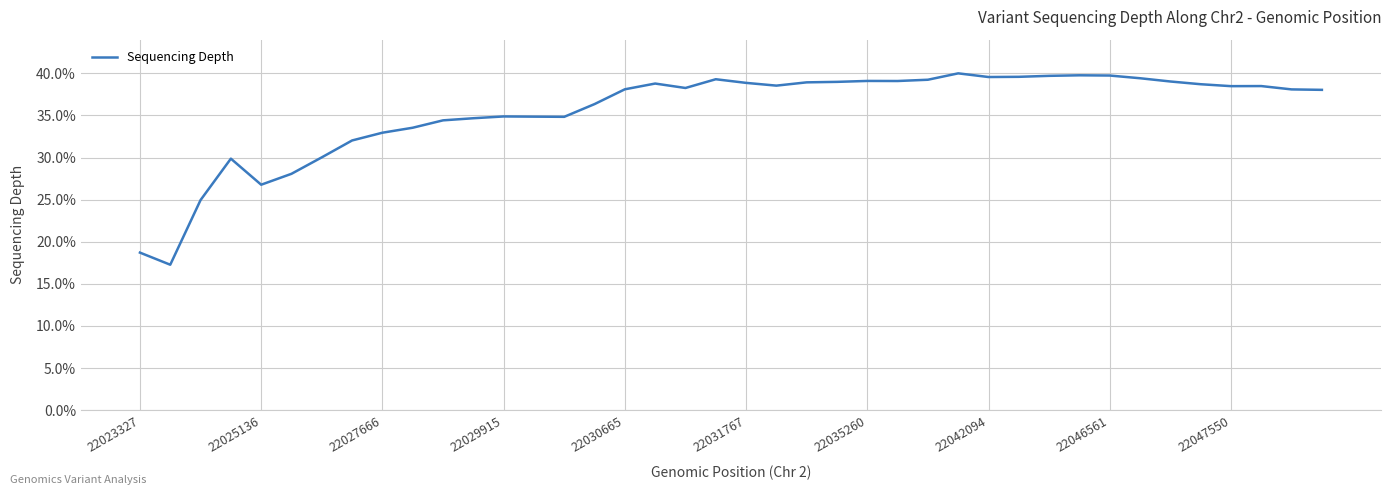

What is the difference between the maximum and minimum values?

22.7